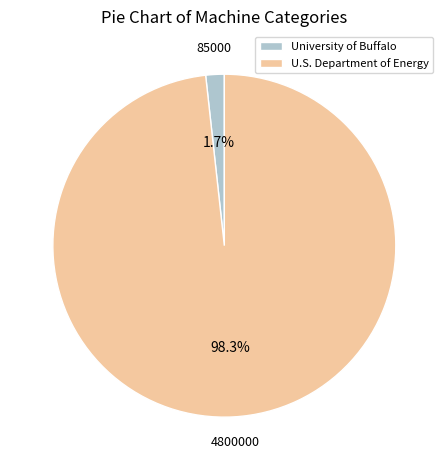

Which category has the smallest portion of the pie?

University of Buffalo